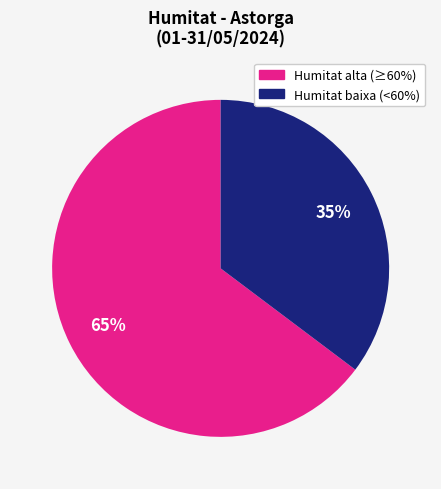

To the nearest percent, what is the average slice percentage?

50%